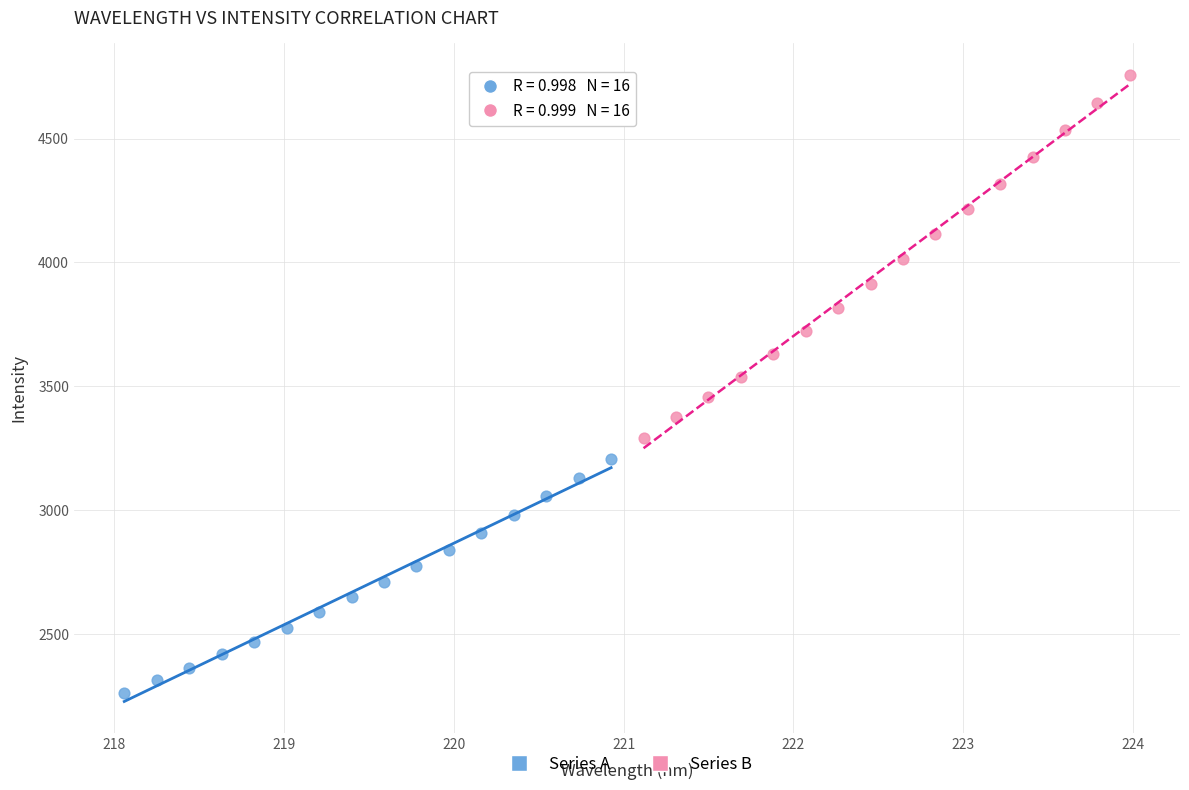

Which series has the widest spread of Y values?

Series B